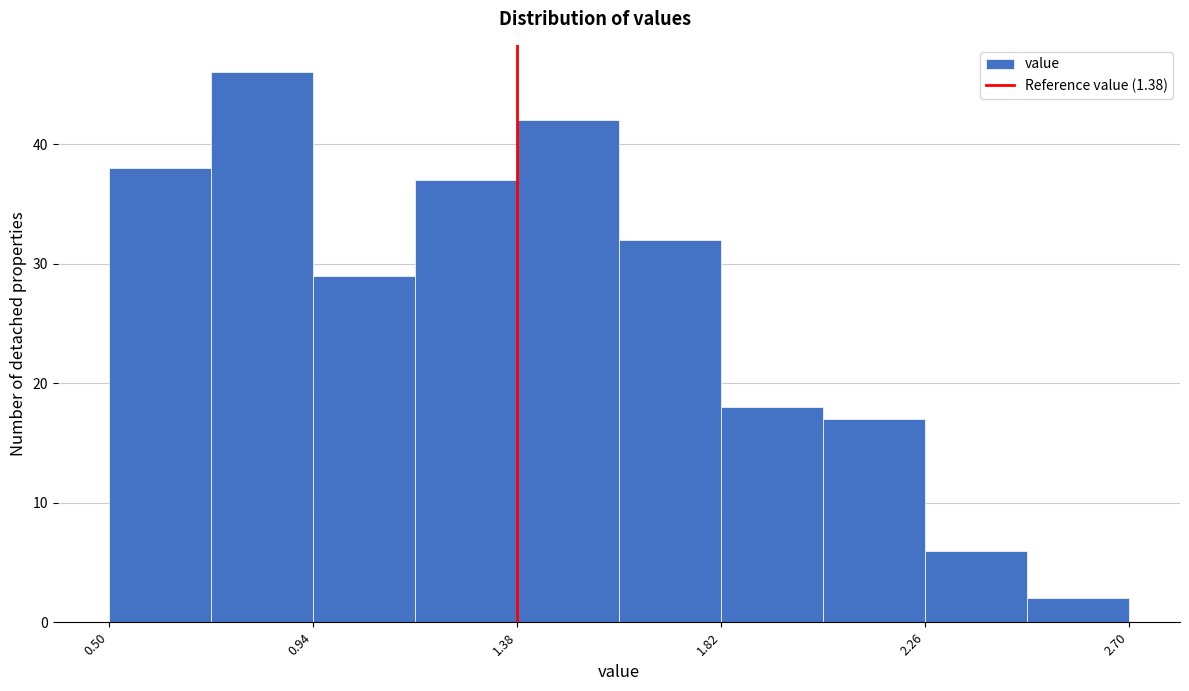

Reading left to right, transcribe this chart: for each bar, give the range it covers on the x-axis and its height. Neither the bar edges nor the heights are printed on the chart, so give them approximately, as read against the axes.

0.50 to 0.72: 38
0.72 to 0.94: 46
0.94 to 1.16: 29
1.16 to 1.38: 37
1.38 to 1.60: 42
1.60 to 1.82: 32
1.82 to 2.04: 18
2.04 to 2.26: 17
2.26 to 2.48: 6
2.48 to 2.70: 2